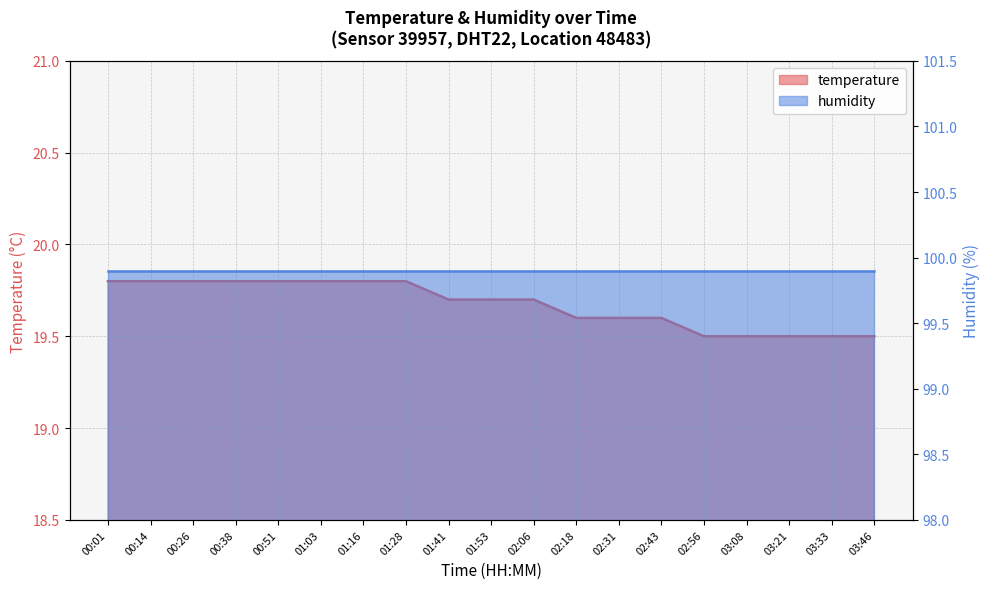

List the labels in order of value, largest first.

00:01, 00:14, 00:26, 00:38, 00:51, 01:03, 01:16, 01:28, 01:41, 01:53, 02:06, 02:18, 02:31, 02:43, 02:56, 03:08, 03:21, 03:33, 03:46